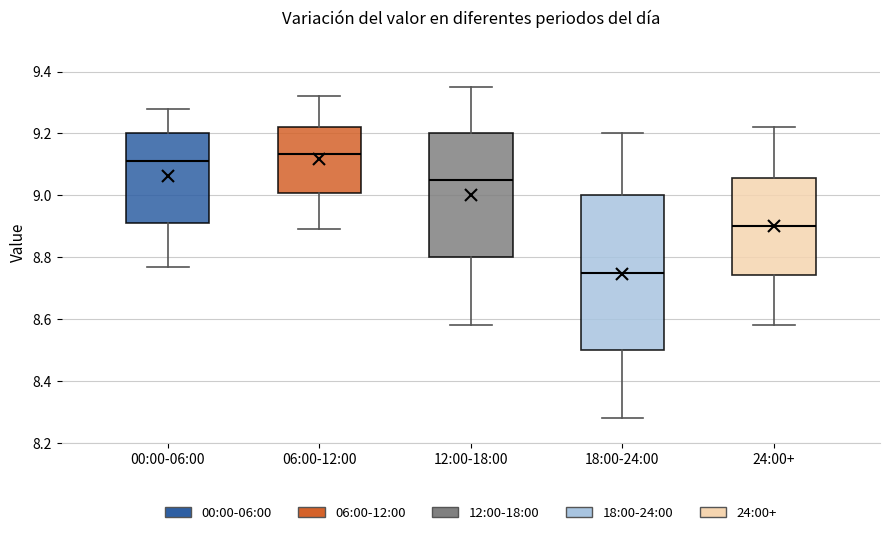

Reading left to right, transcribe this box plot: for each box, give where its median line is, the range the box spans, and where its two whiskers end, as read against the y-axis. The values are not printed on the chart, so give them approximately, as read against the axis.

00:00-06:00: median 9.12, box 8.92 to 9.20, whiskers 8.78 to 9.28
06:00-12:00: median 9.14, box 9.00 to 9.22, whiskers 8.90 to 9.32
12:00-18:00: median 9.06, box 8.80 to 9.20, whiskers 8.58 to 9.36
18:00-24:00: median 8.76, box 8.50 to 9.00, whiskers 8.28 to 9.20
24:00+: median 8.90, box 8.74 to 9.06, whiskers 8.58 to 9.22